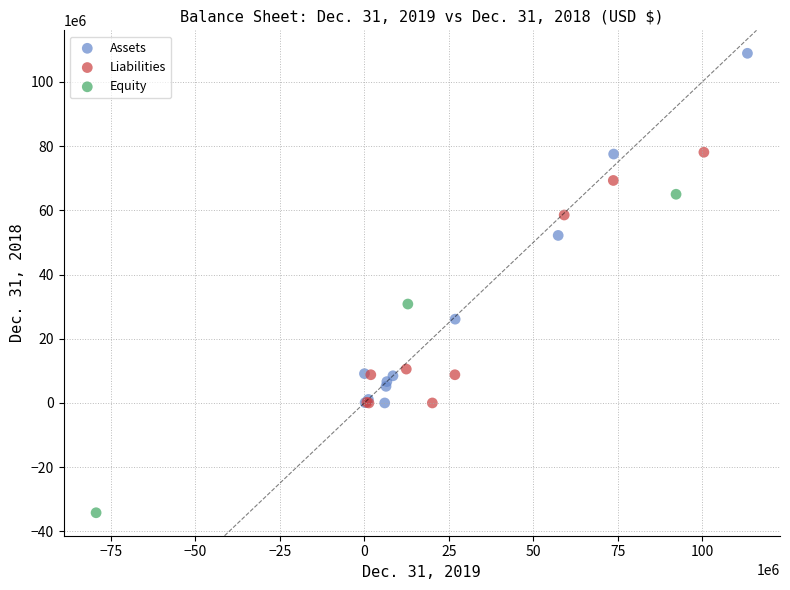

Which series has the widest spread of Y values?

Assets